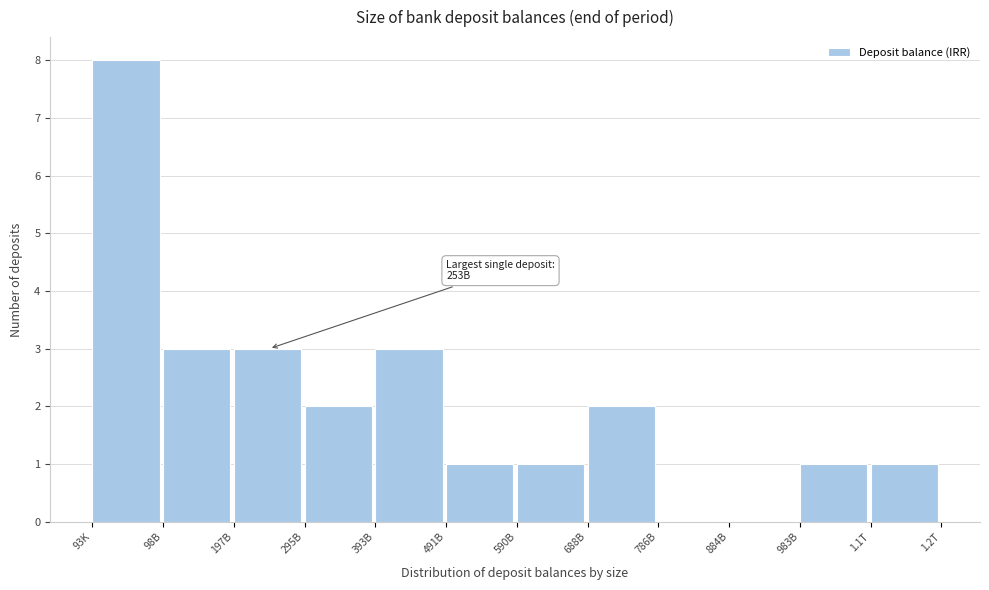

Reading left to right, list all the values displayed in this chart.

93K=8	98B=3	197B=3	295B=2	393B=3	491B=1	590B=1	688B=2	786B=0	884B=0	983B=1	1.1T=1